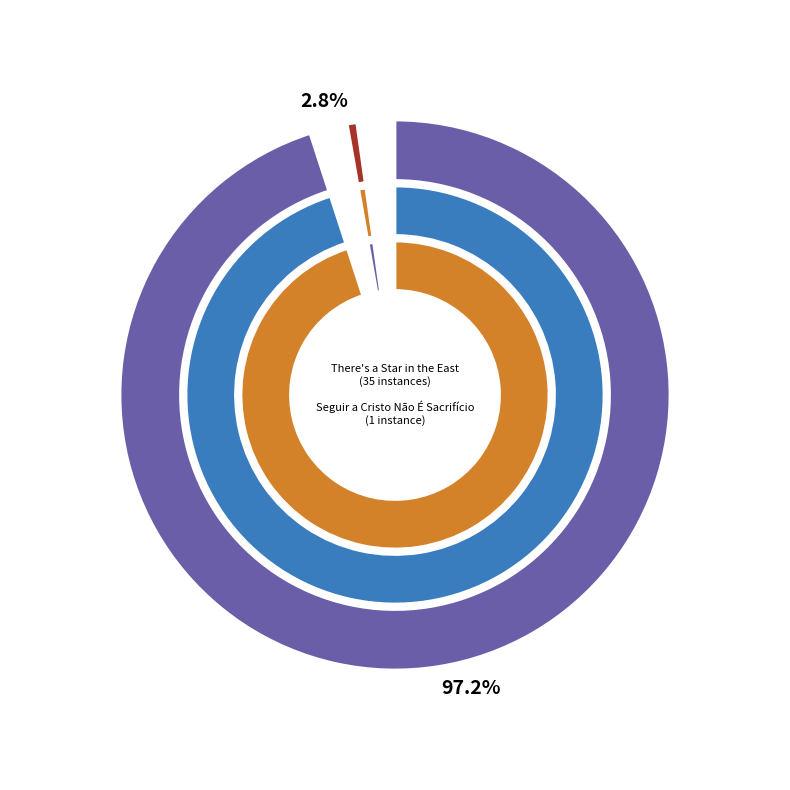

To the nearest percent, what is the difference between the largest and smallest slice percentages?

94%